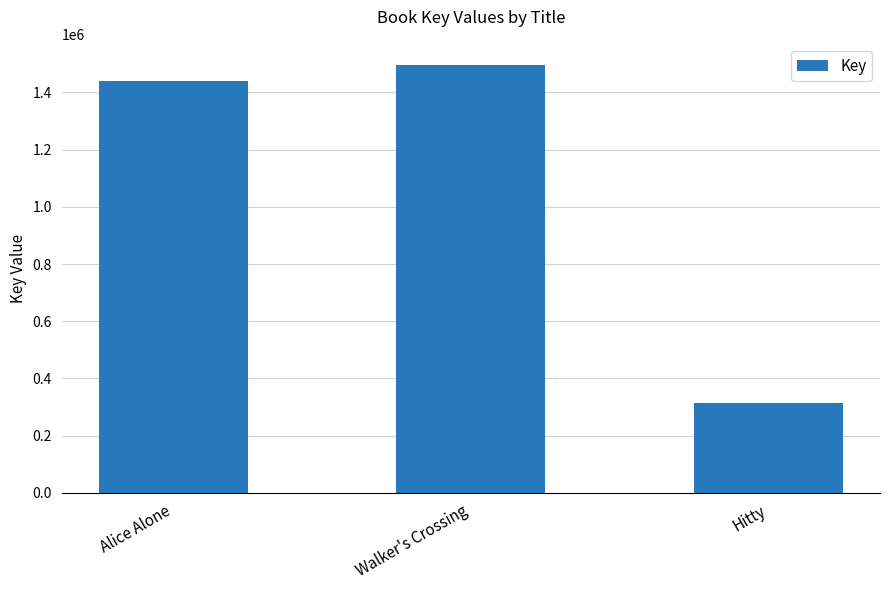

What is the change in value from Alice Alone to Hitty?

-1124355